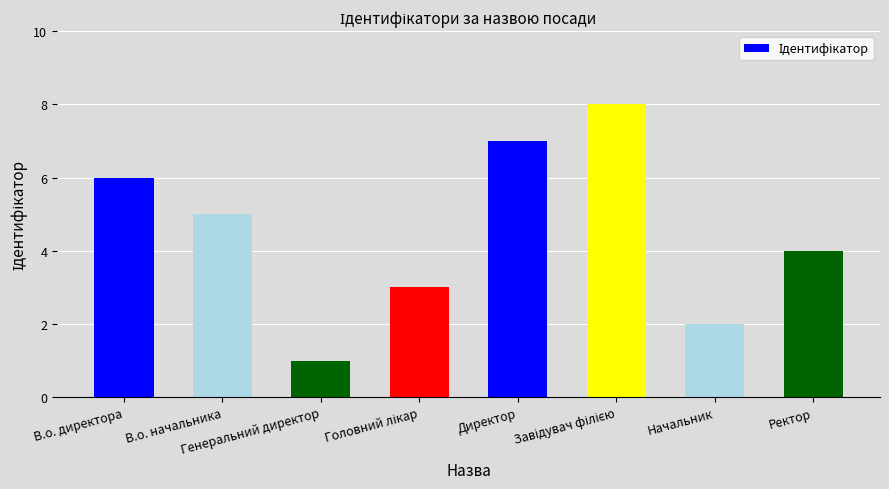

What is the sum of the values at Ректор and В.о. директора?

10